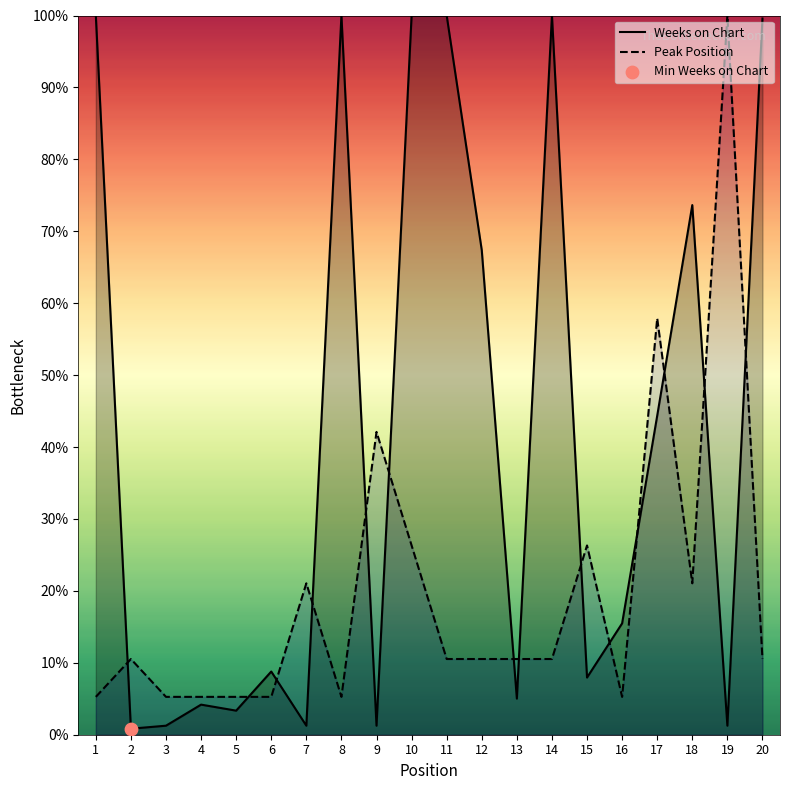

Is it true that Peak Position equals 23.9 at 17?

False